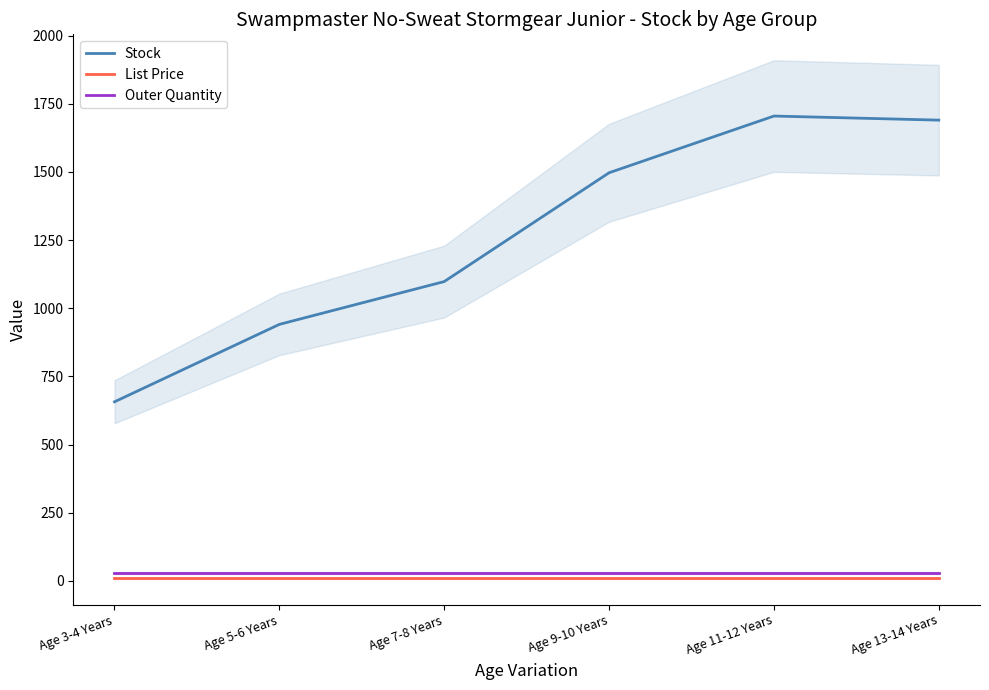

True or false: Outer Quantity and List Price cross at least once.

False